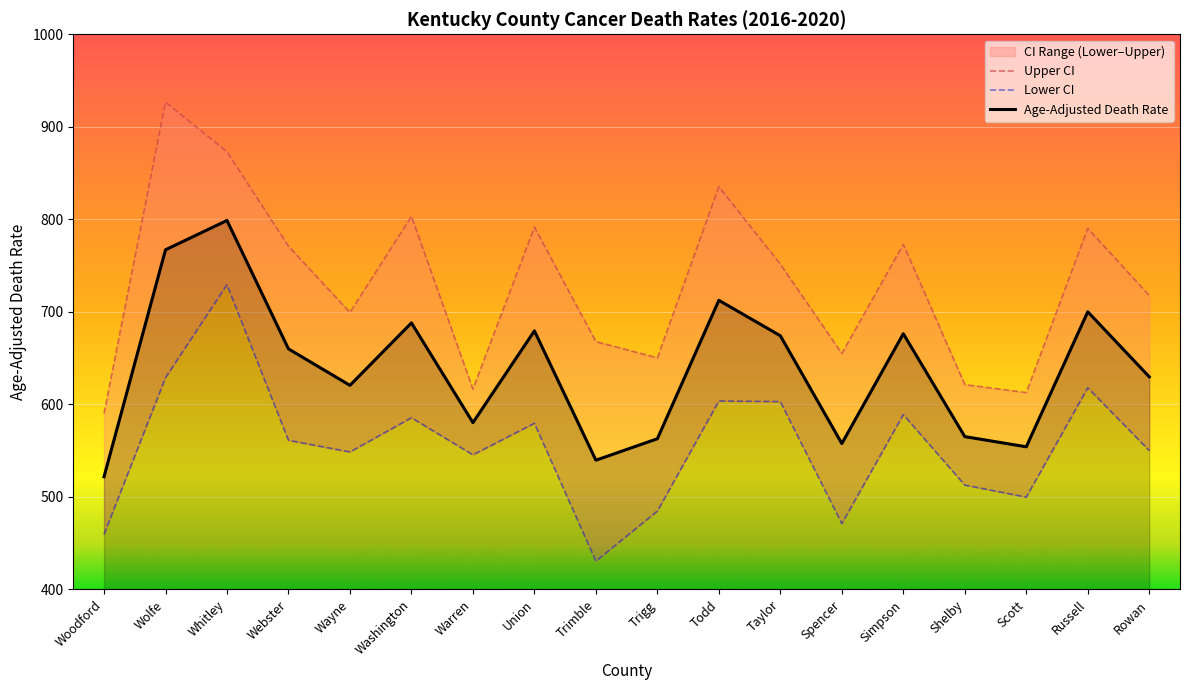

Which series has the largest range (max minus min)?

Upper CI